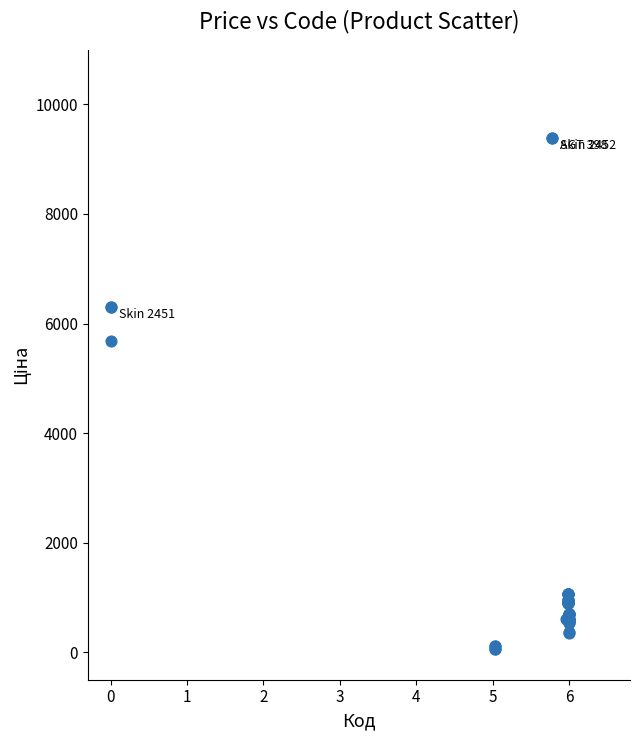

What Y value in the scatter plot is closest to 4720?

5673.8